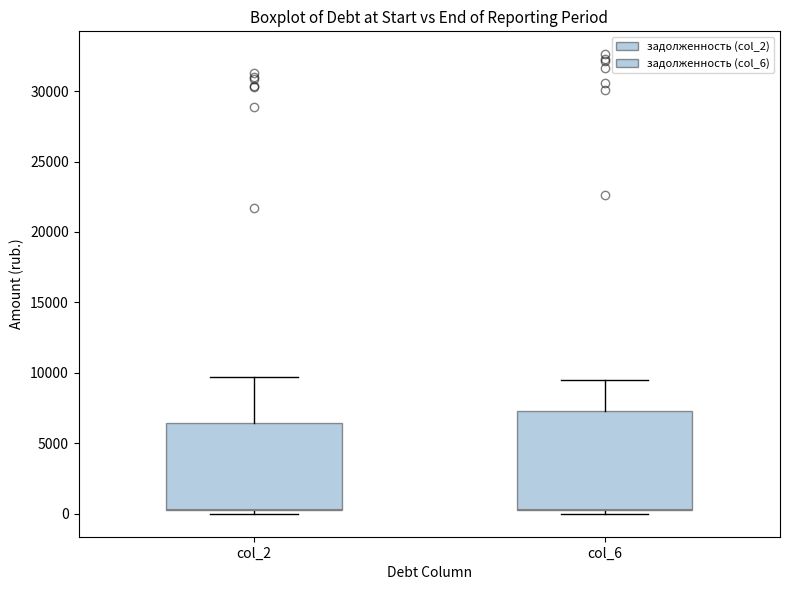

Reading left to right, transcribe this box plot: for each box, give where its median line is, the range the box spans, and where its two whiskers end, as read against the y-axis. The values are not printed on the chart, so give them approximately, as read against the axis.

col_2: median 500 (drawn on the box's lower edge), box 0 to 6500, whiskers 0 (just below the box's lower edge) to 9500
col_6: median 500 (drawn on the box's lower edge), box 500 to 7500, whiskers 0 to 9500